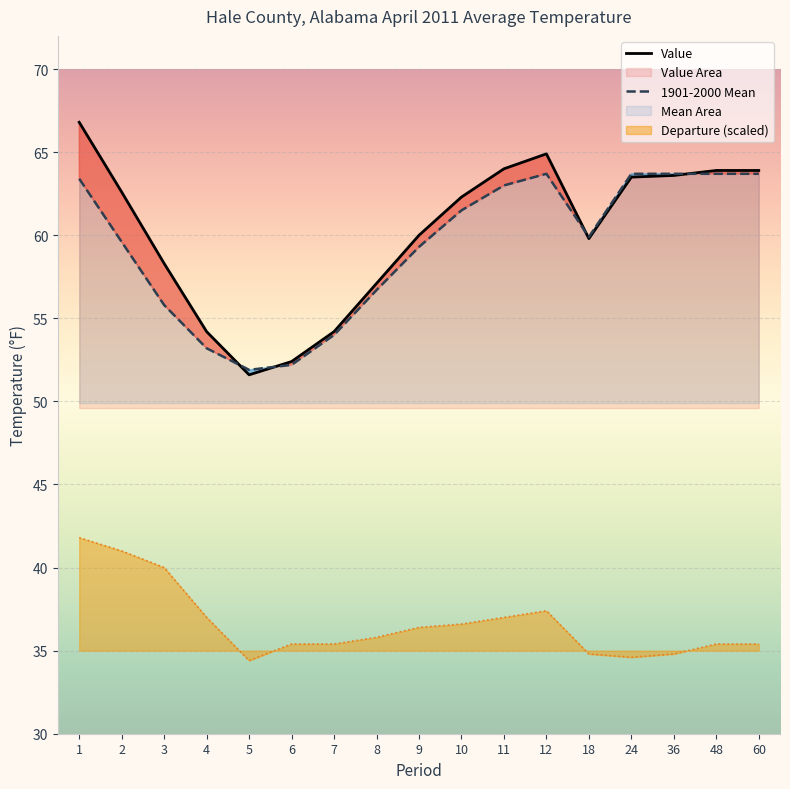

What is the average value of the 1901-2000 Mean series?

59.4